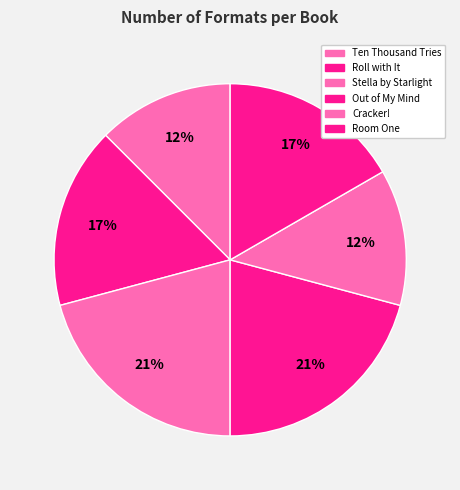

Is there a majority slice in this chart?

No